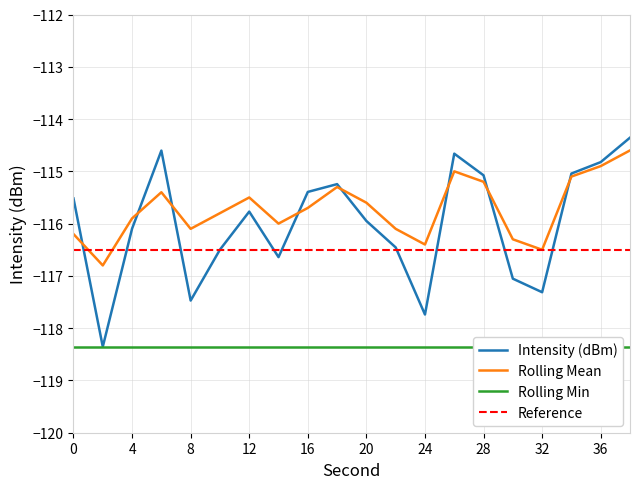

True or false: Intensity (dBm) has a value of -117.3 at 32.

True